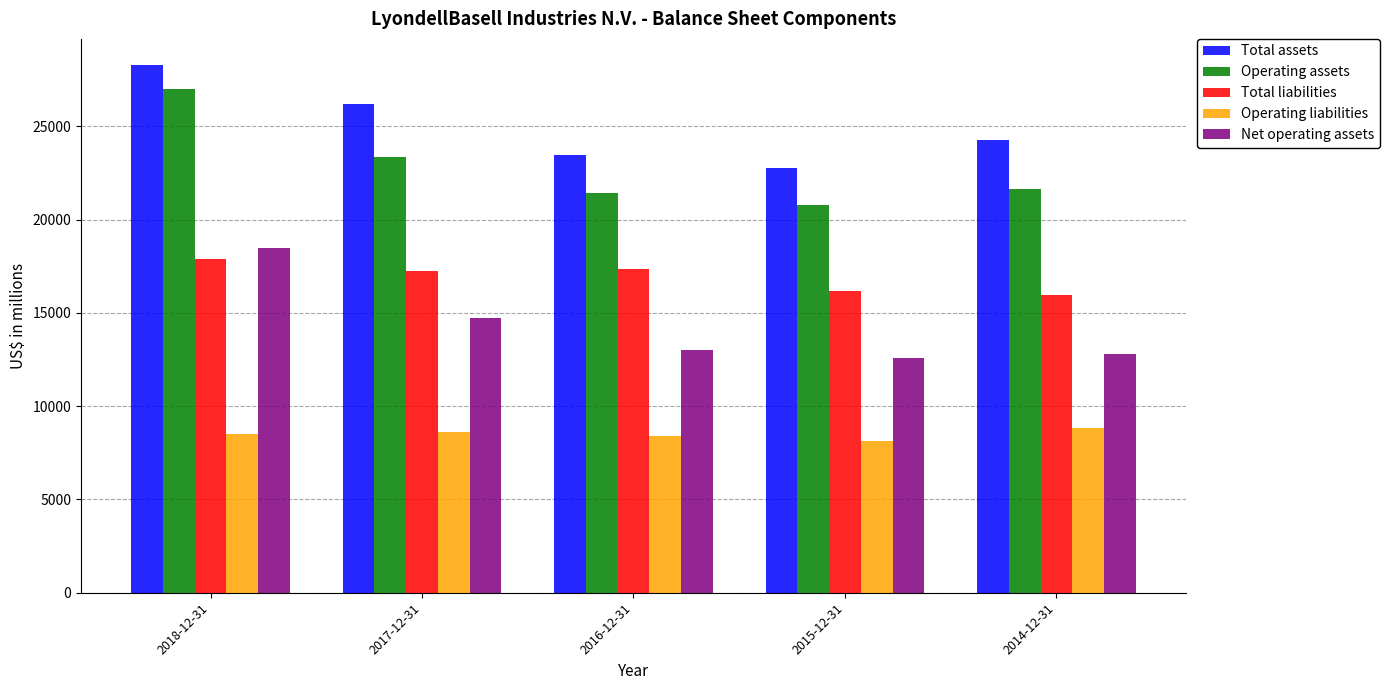

How many bars are there in each group?

5